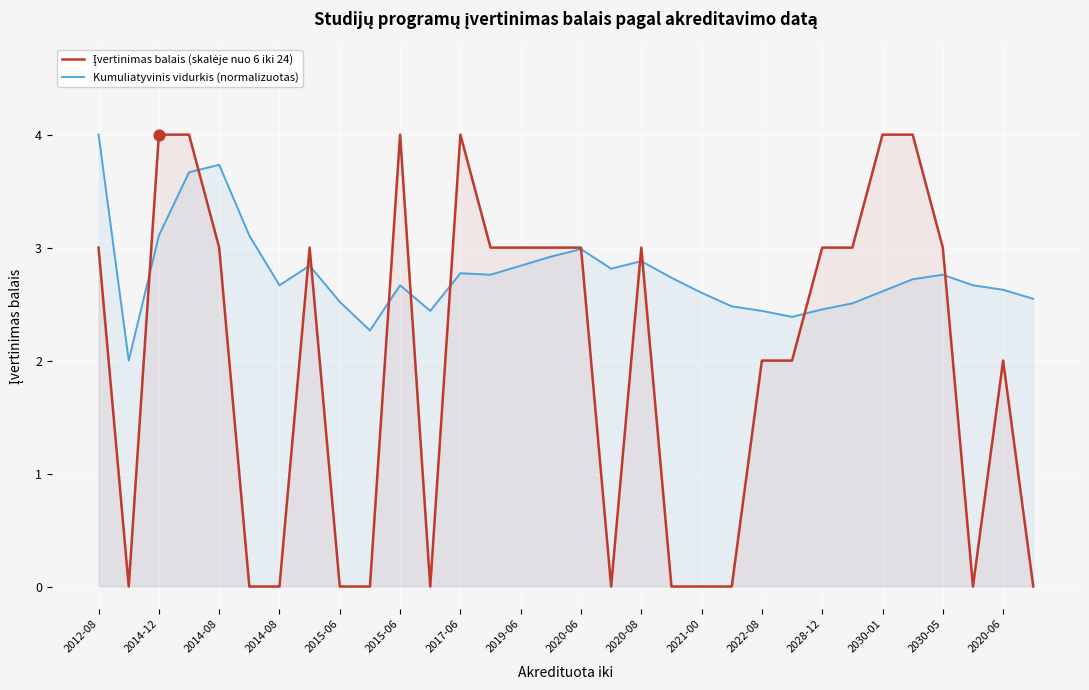

At how many categories does at least one series exceed 2?

31